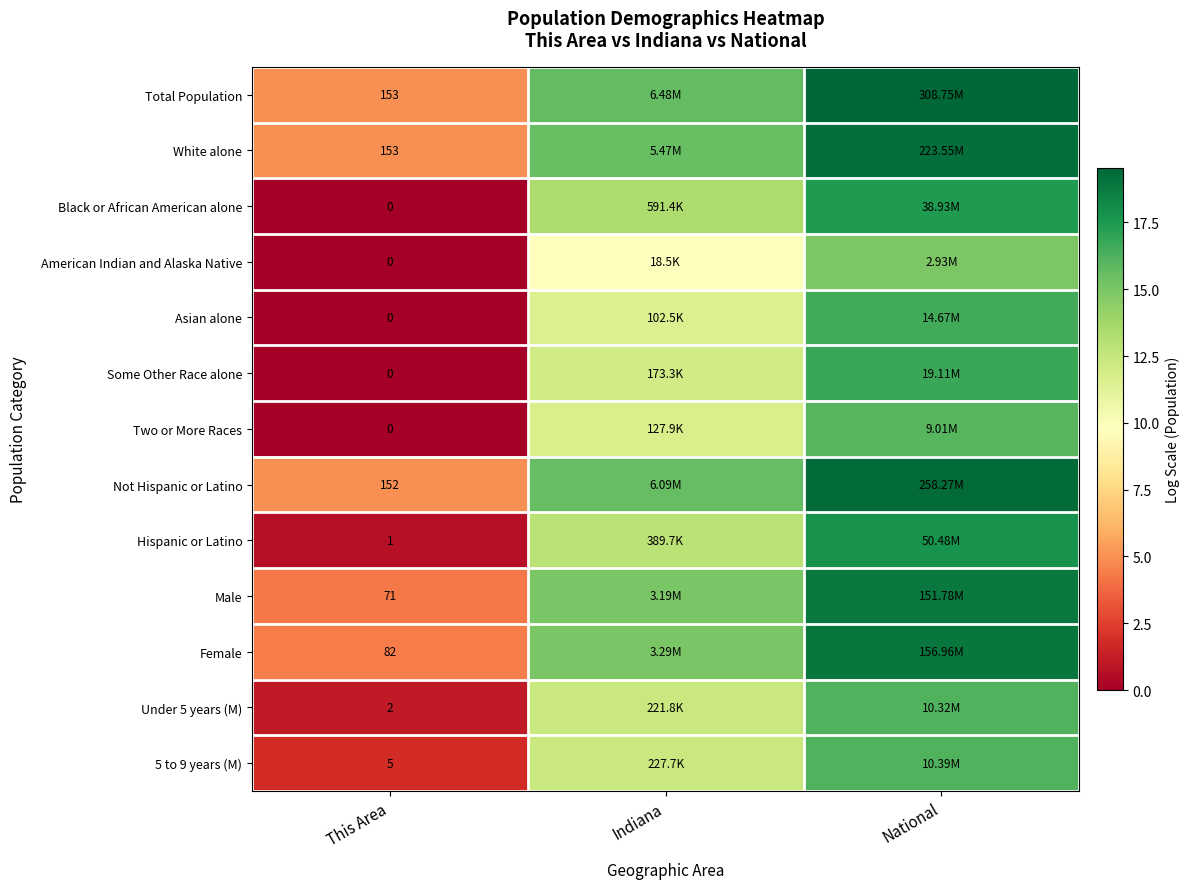

What is the approximate value of Some Other Race alone at Indiana?

12.1